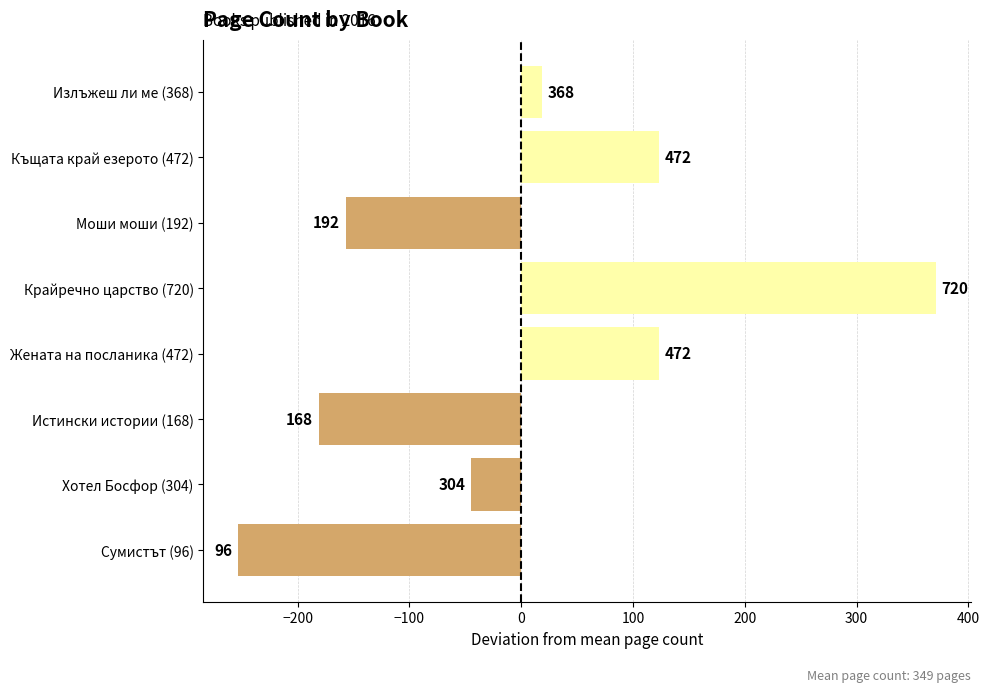

Are the bars horizontal?

Yes